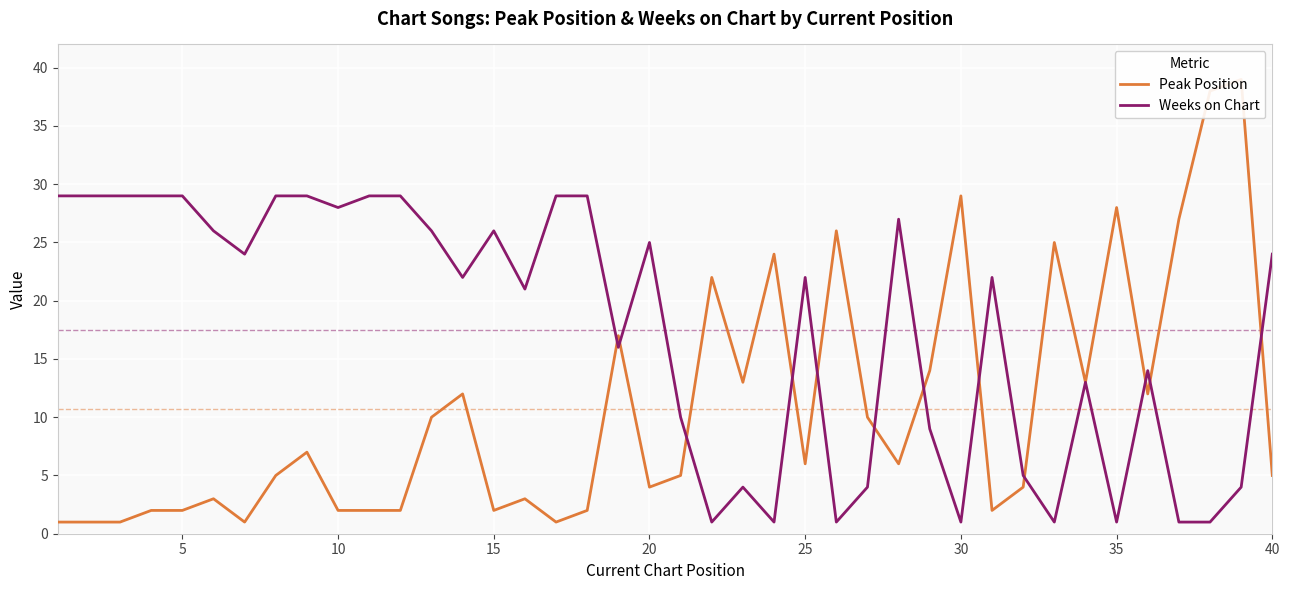

How many series are shown in this chart?

2